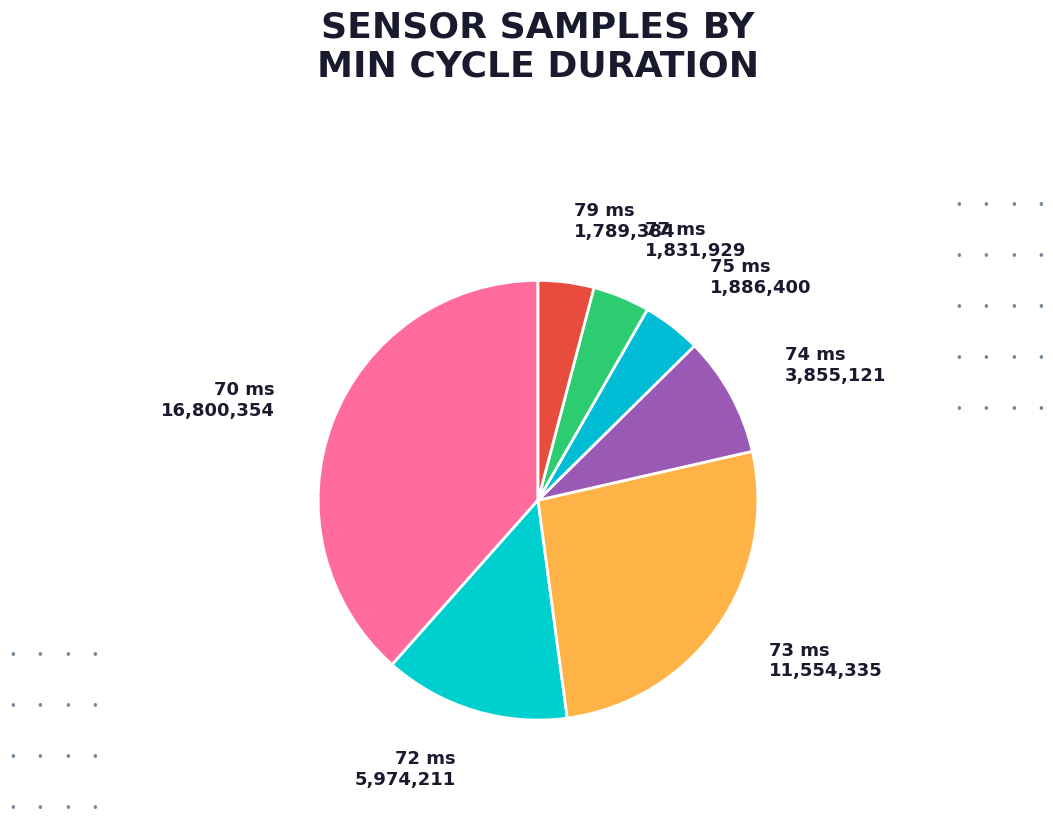

What is the ratio of the value at 73 ms to the value at 70 ms?

0.7